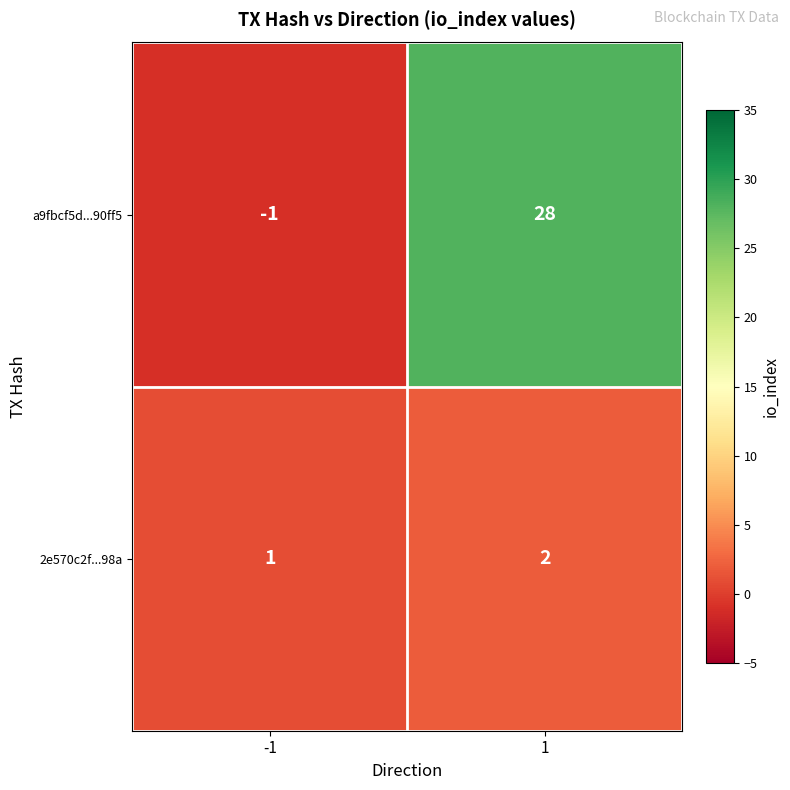

Reading right to left, transcribe all the data shown in this chart.

a9fbcf5d...90ff5: 28	-1
2e570c2f...98a: 2	1